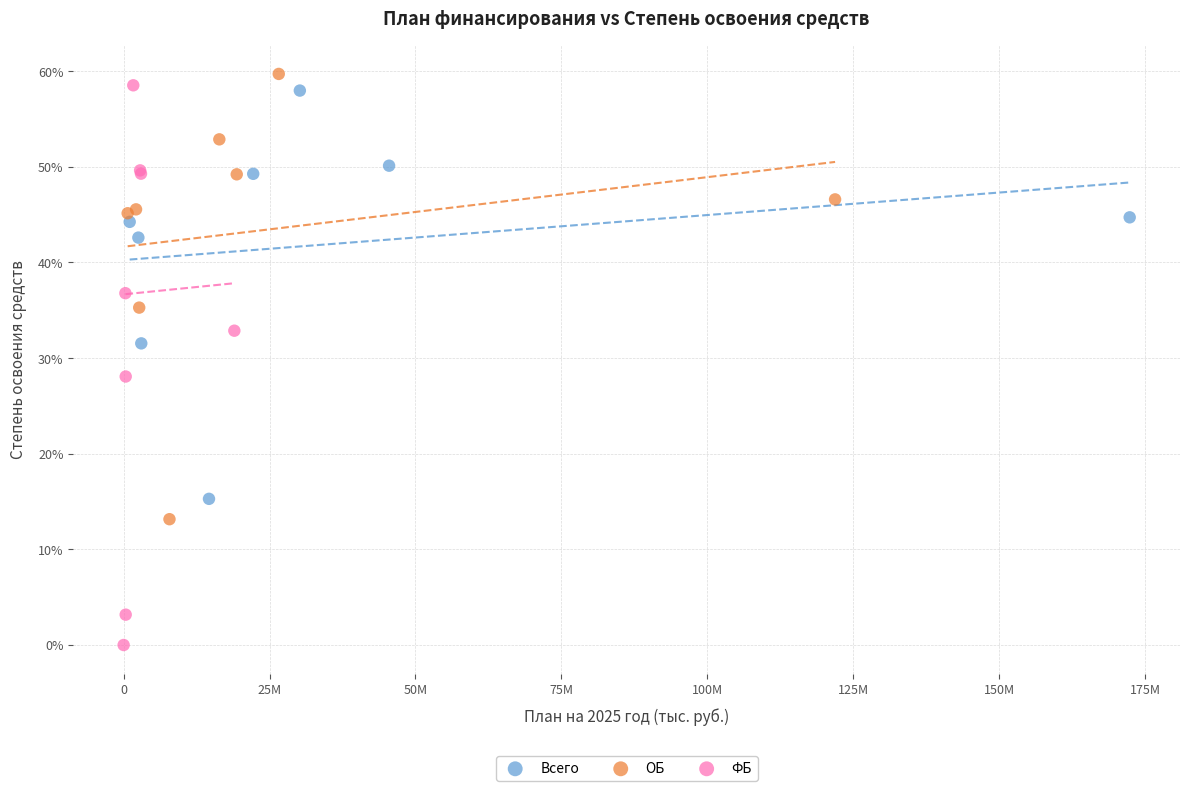

Which series has the widest spread of Y values?

ФБ